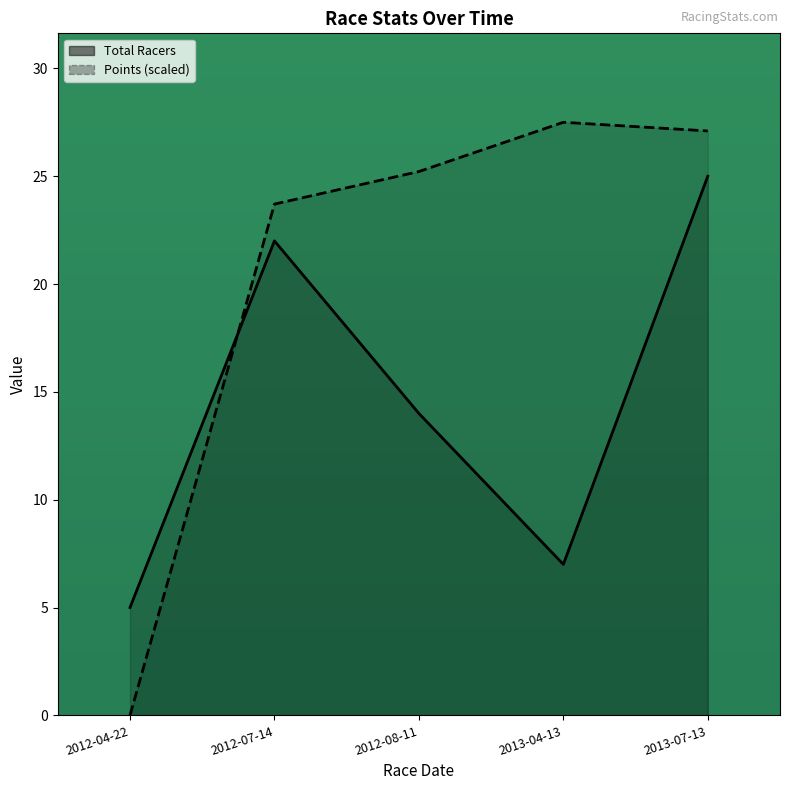

Rank the series at 2012-07-14 from highest to lowest value.

Points, Total Racers